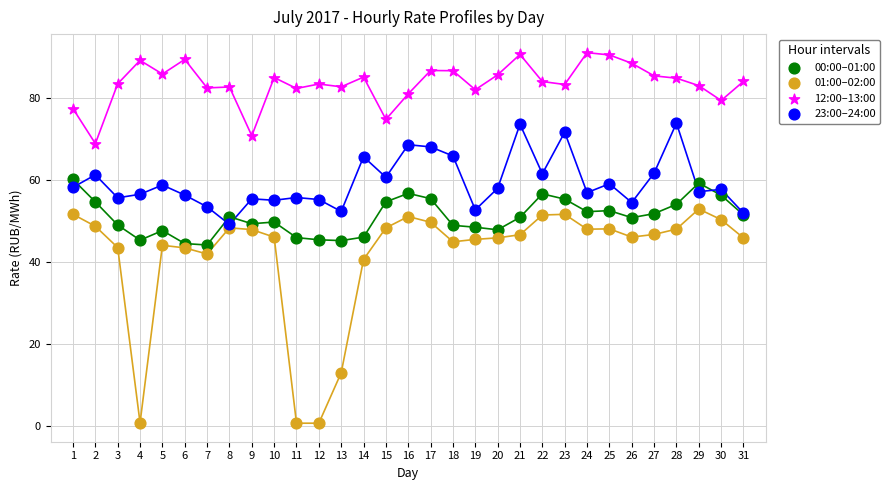

Which series contains the lowest Y value?

01:00–02:00